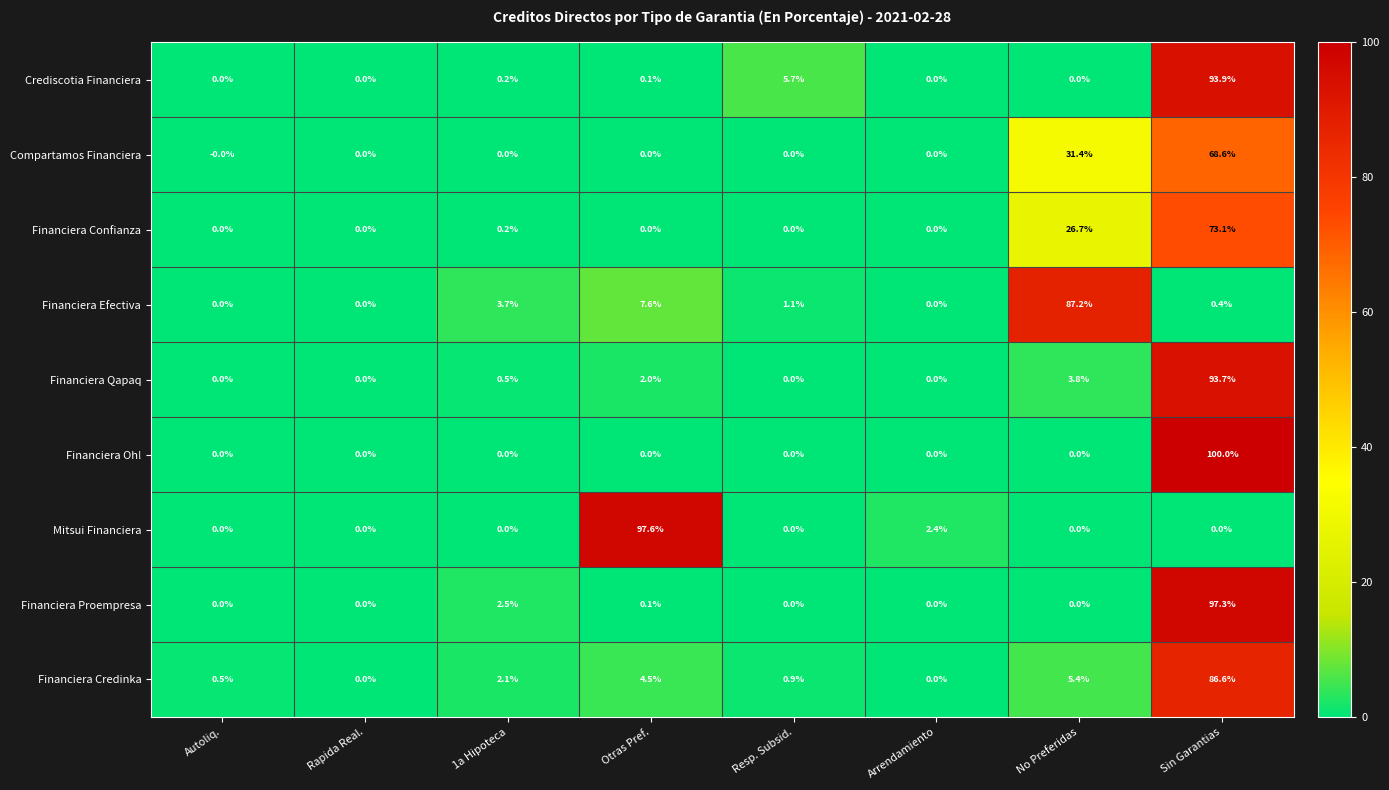

What is the sum of all Financiera Efectiva values?

100.0